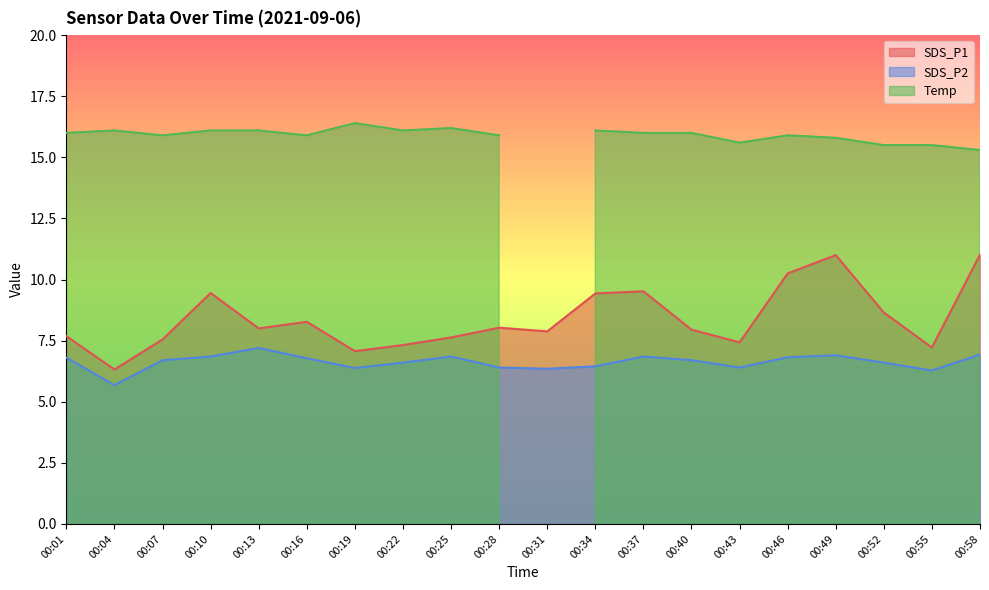

Which category has the lowest value in the SDS_P1 series?

00:04